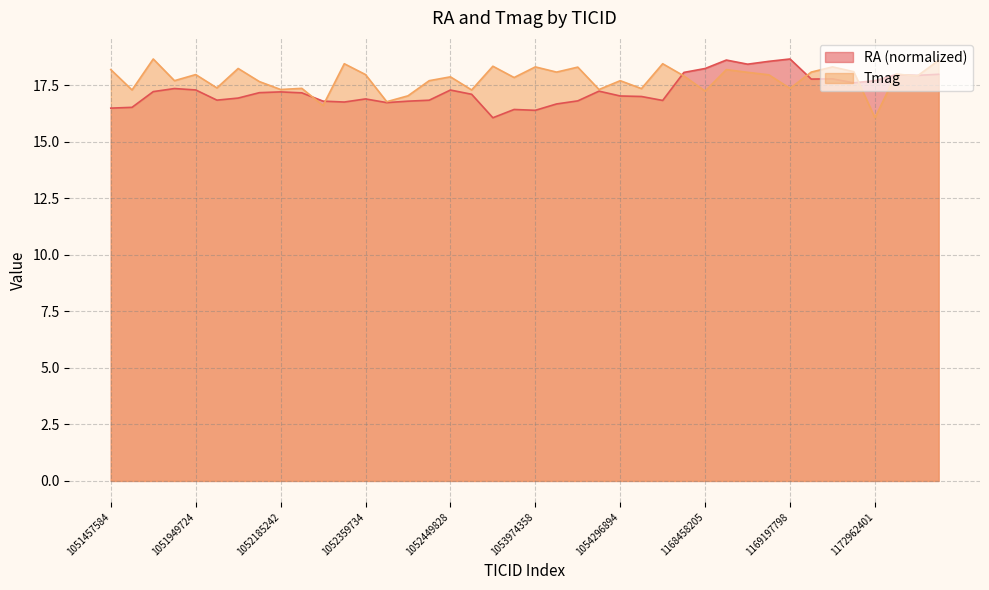

At which label does Tmag reach its peak?

1051600657